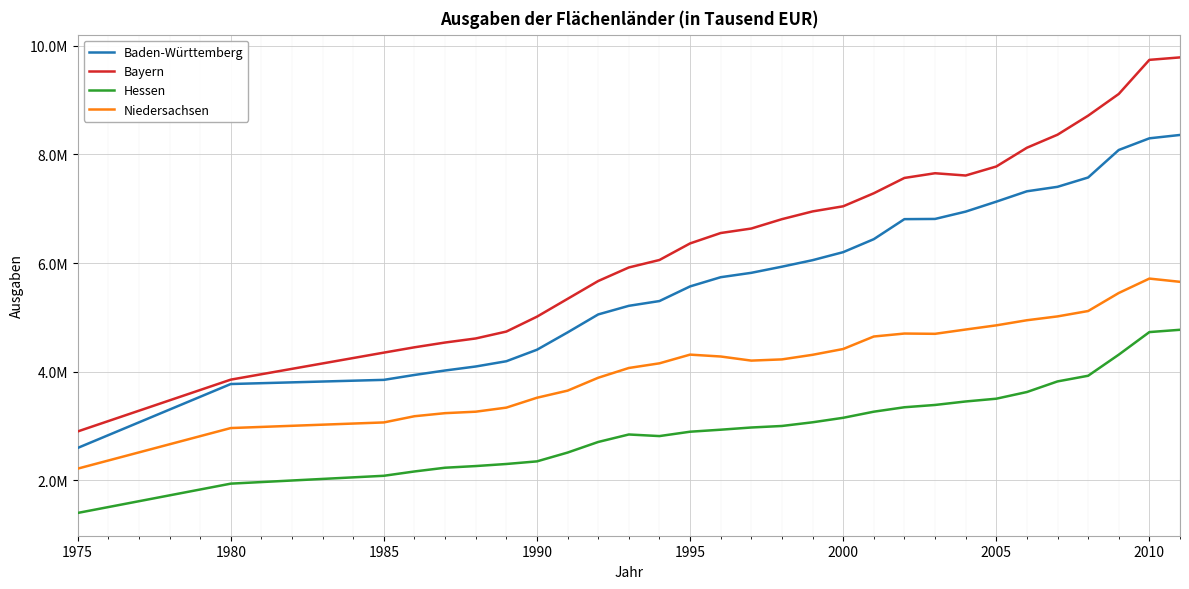

What is the lowest value of the Niedersachsen series?

2213072.7